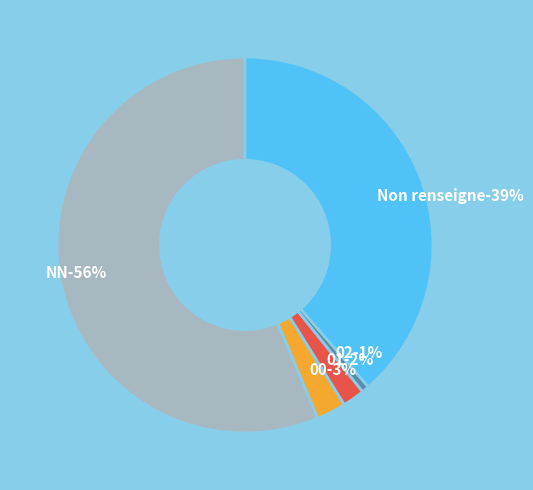

Which has a higher value, NN or ?

NN